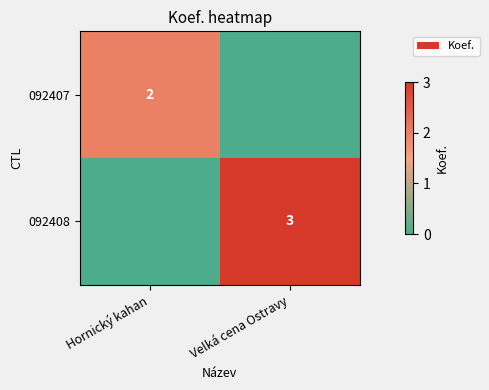

How many distinct data groups are displayed?

2